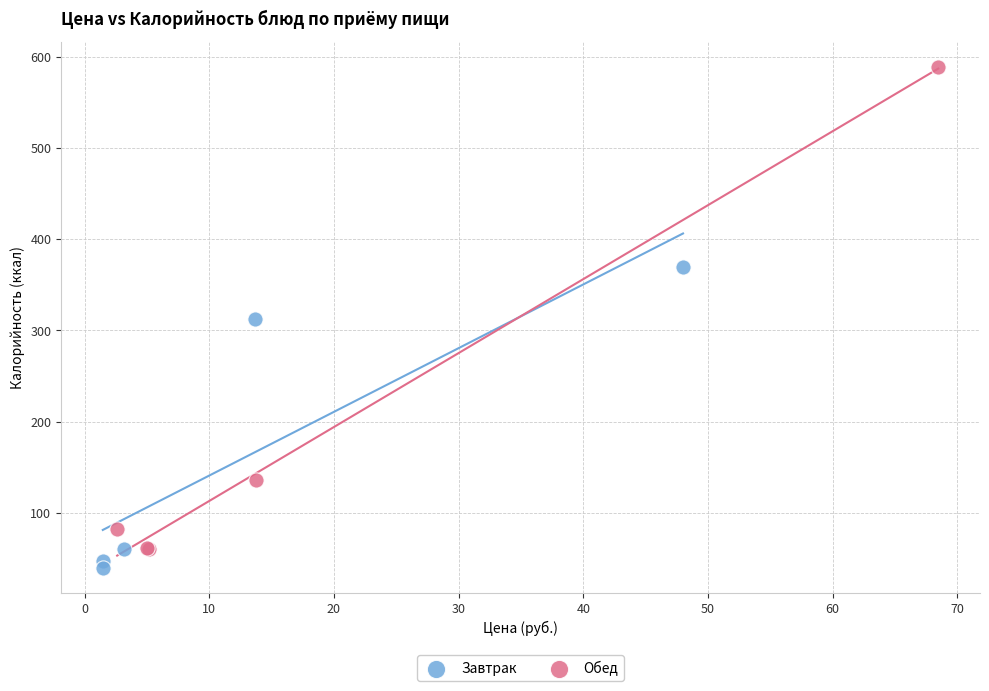

Which series contains the highest Y value?

Обед